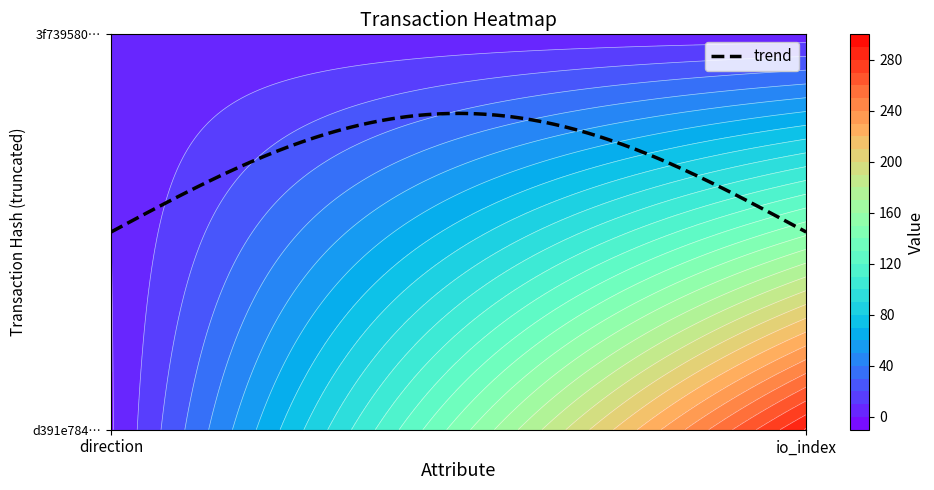

What is the average value of the d391e7841888d1afc8faa170a260b0fd4ff0f6d series?

145